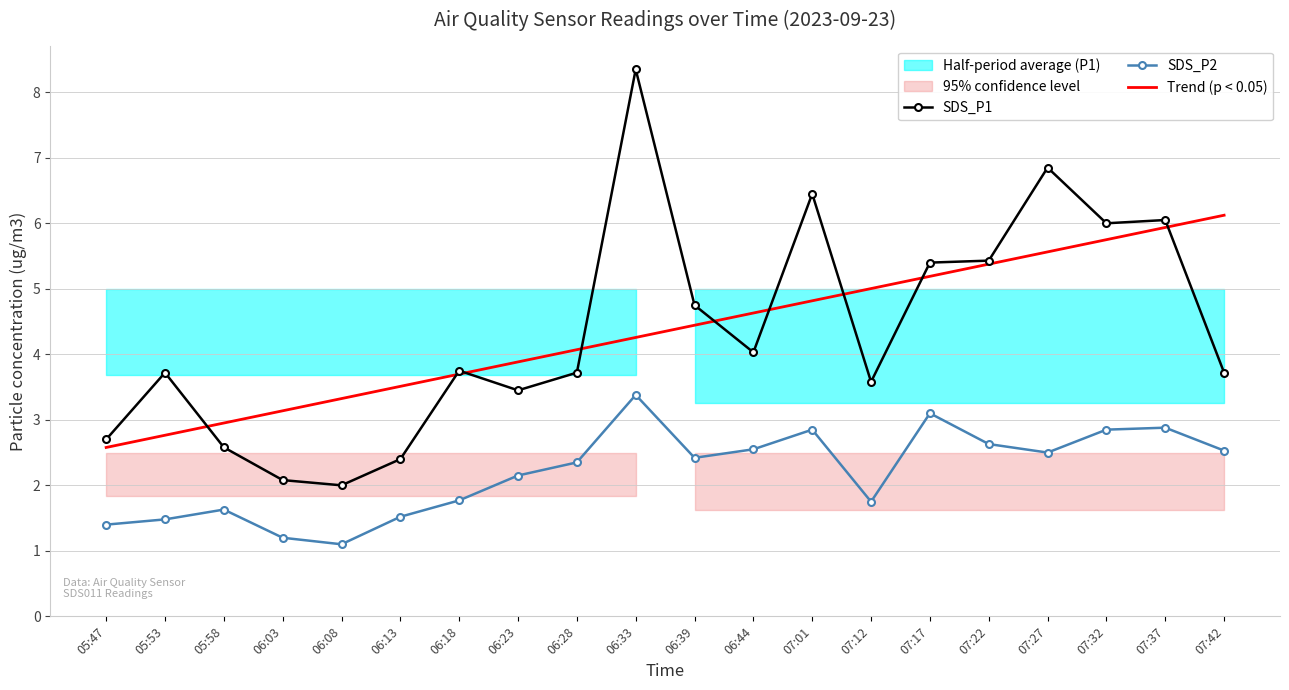

What is the label of the 12th point from the left?

06:44